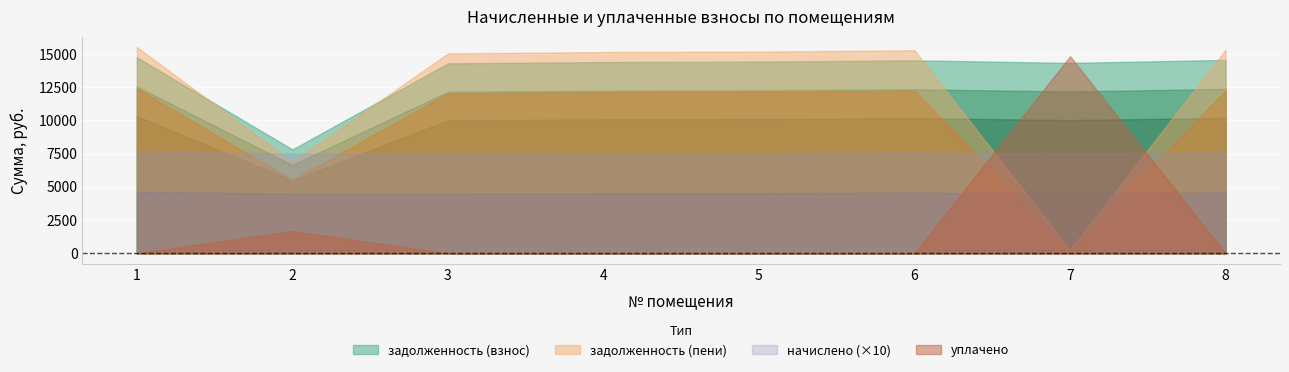

The value of уплачено at 6 is 0.0. True or false?

True